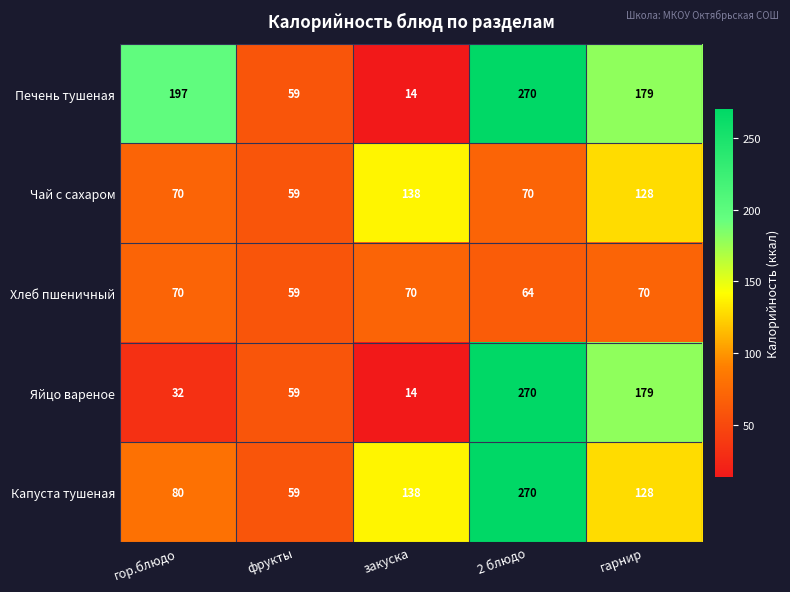

What is the total value across all series at гарнир?

684